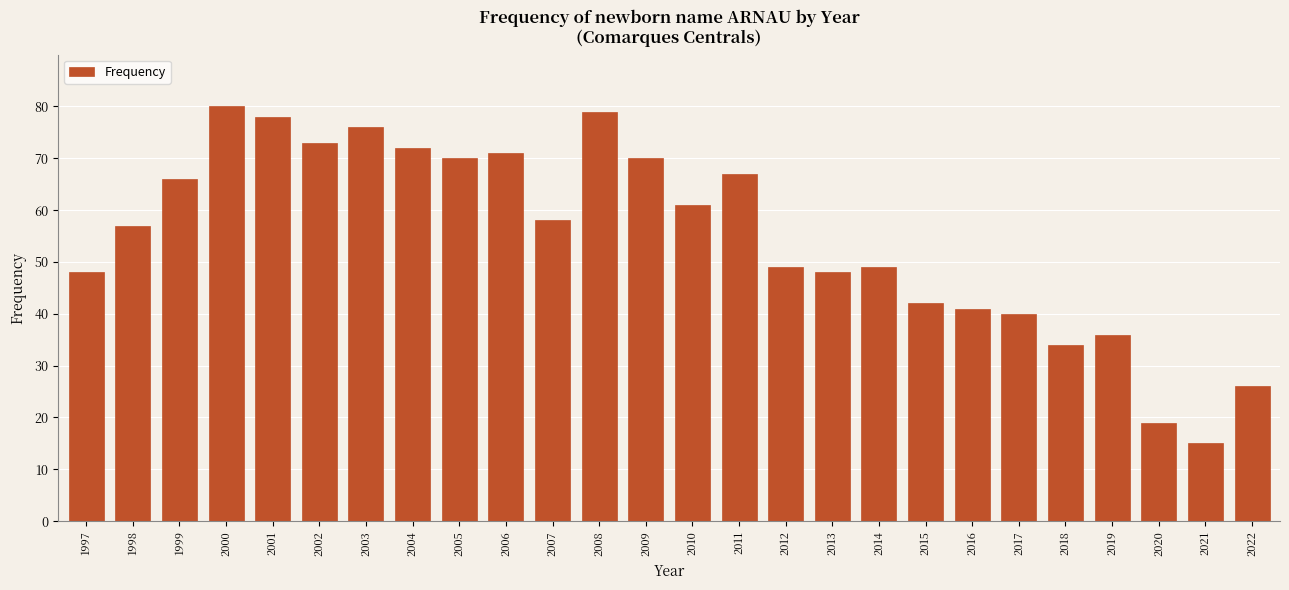

What is the difference between the maximum and minimum values?

65